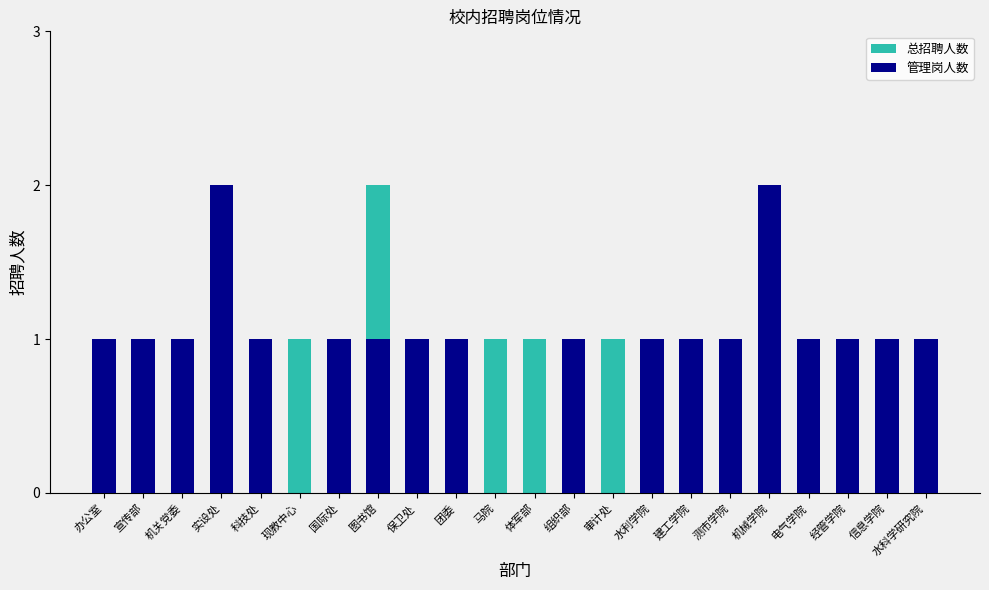

At which category is the sum across all series the highest?

实设处